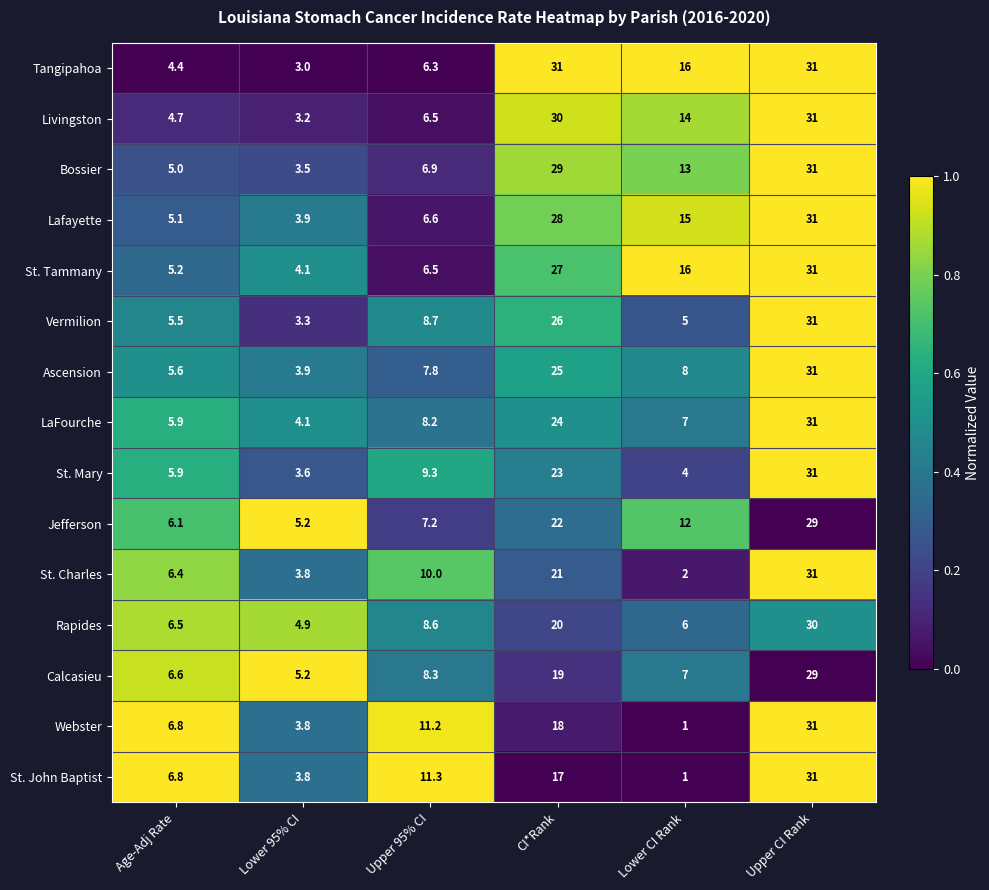

At which category is the sum across all series the highest?

Upper CI Rank